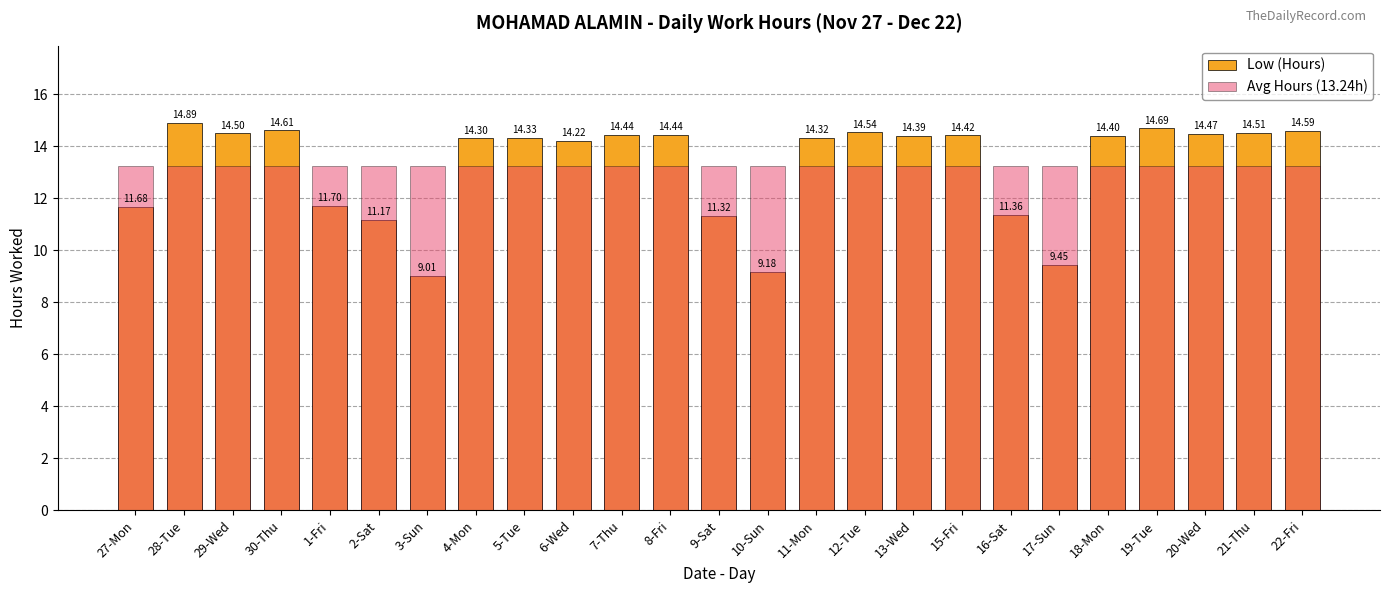

How many bars are there in each group?

2